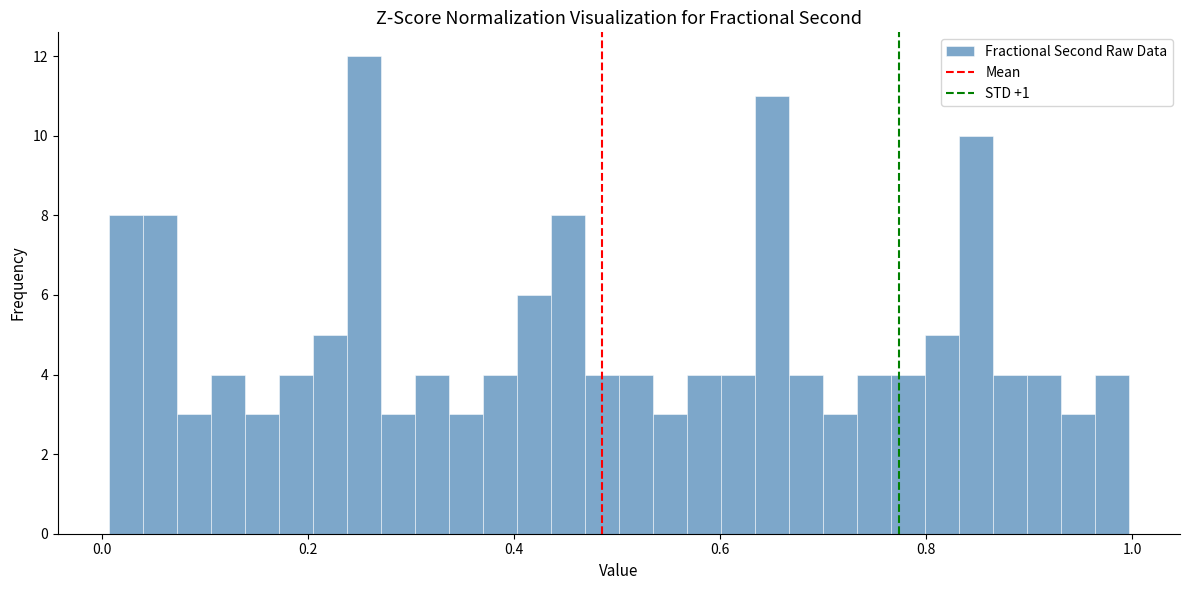

Around what value on the x-axis is the tallest bar? Give the approximate position of its centre, as read against the axis.

0.26